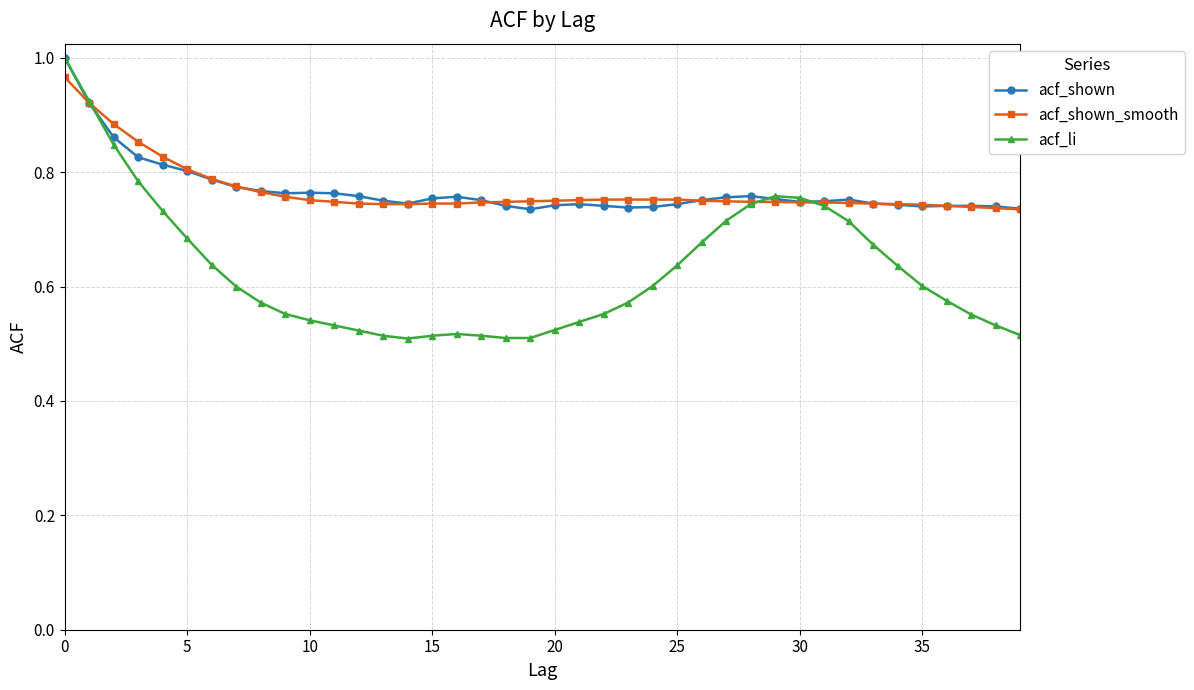

Does the chart have visible grid lines?

Yes